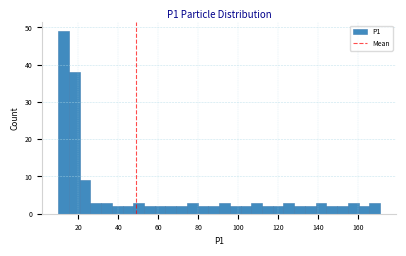

Read against the x-axis, roughly where is the centre of the tallest bar?

12